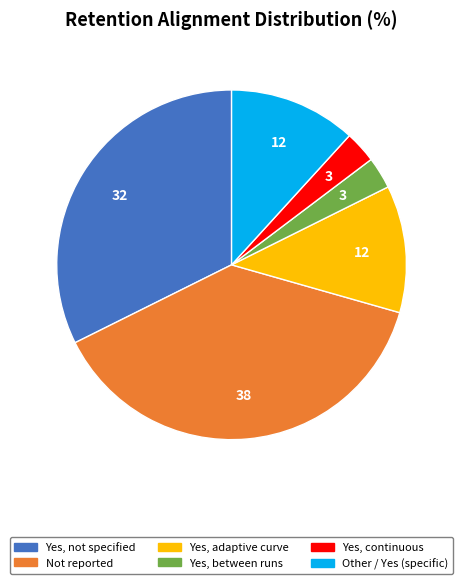

Combined, do Yes, not specified and Other / Yes (specific) account for over 50%?

No